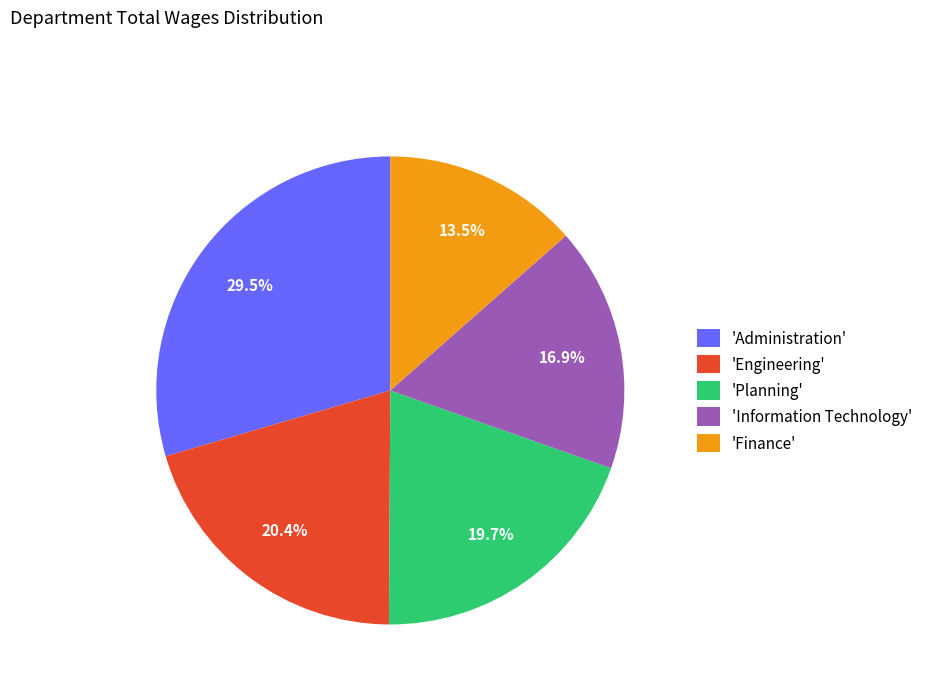

Rank the categories by value from lowest to highest.

'Finance', 'Information Technology', 'Planning', 'Engineering', 'Administration'